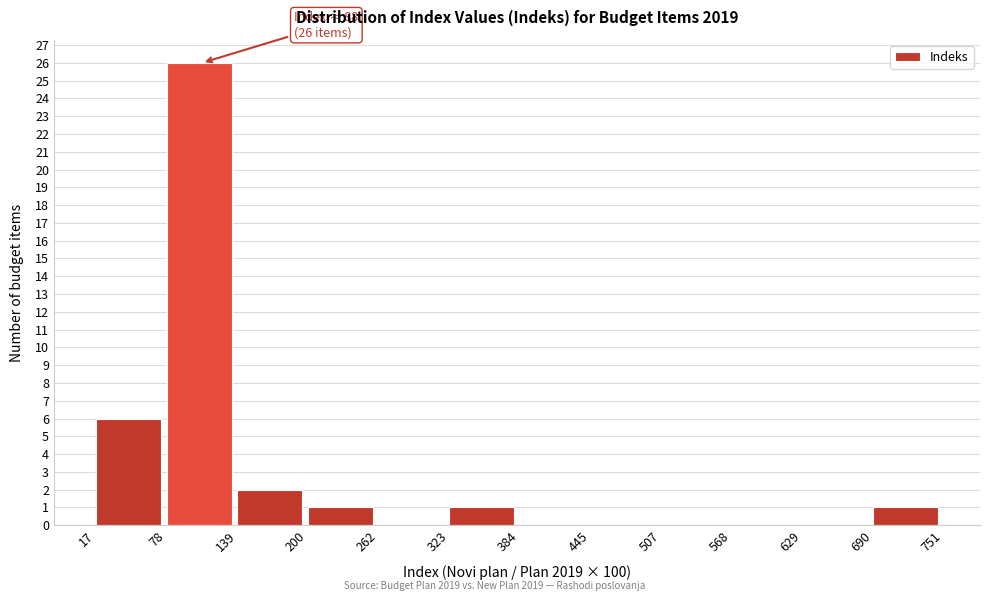

Over which range of the x-axis is the bar tallest?

78 to 139